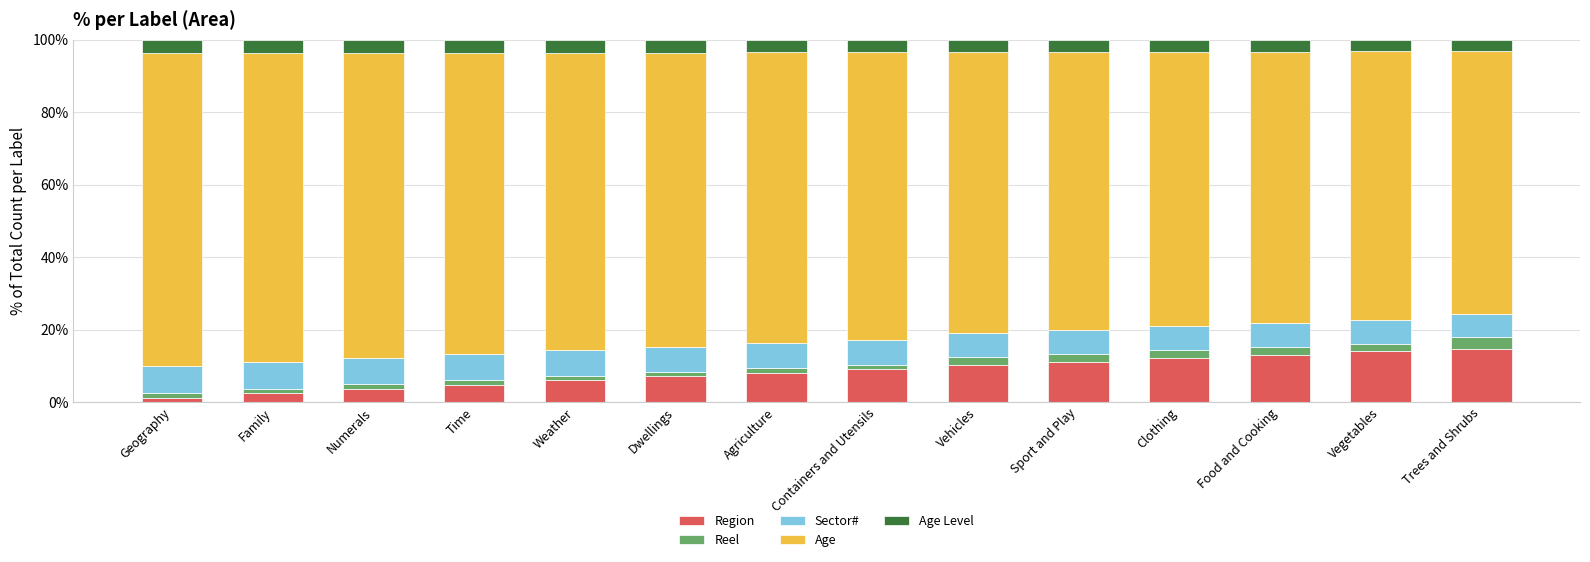

Is it true that Region equals 8.1 at Agriculture?

True